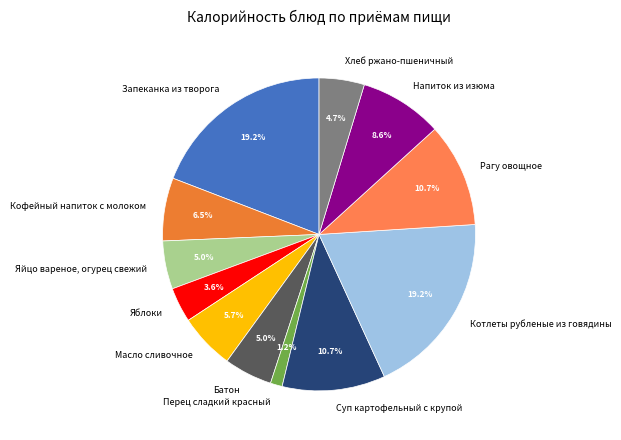

Is the sum of Батон and Запеканка из творога greater than half?

No